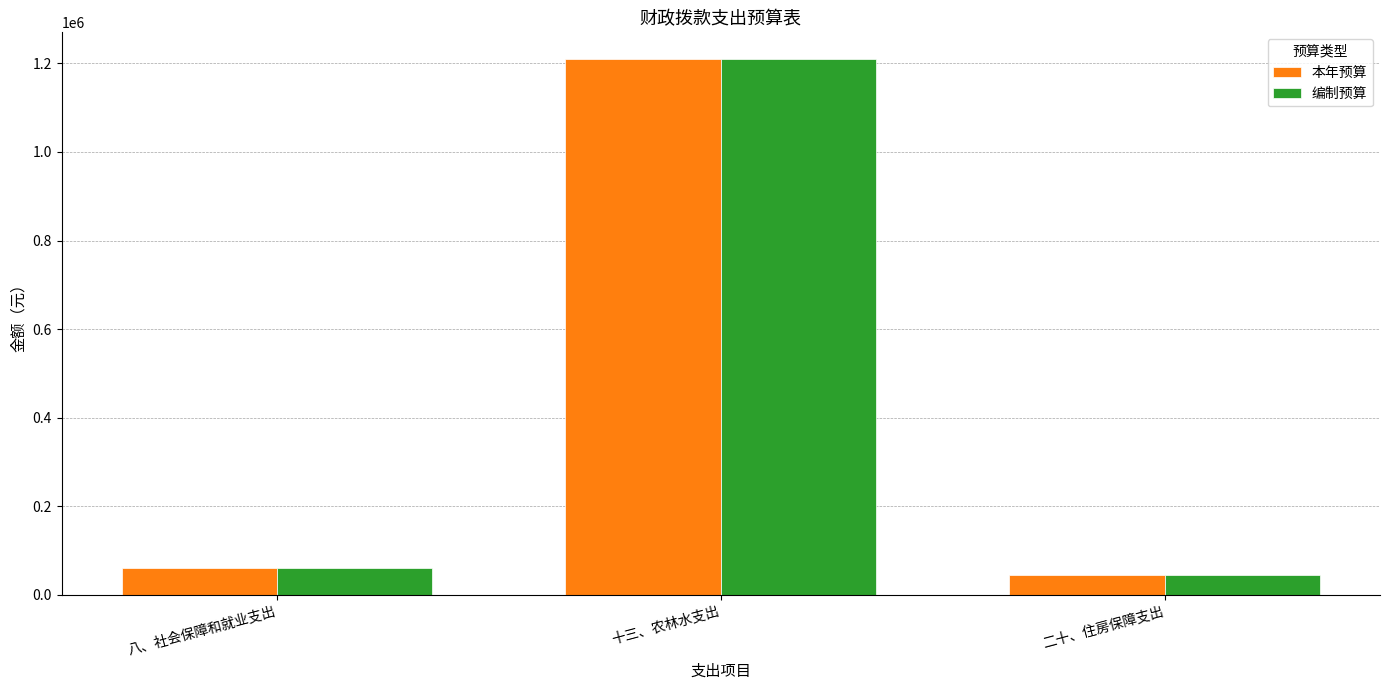

Reading left to right, transcribe all the data shown in this chart.

本年预算: 59252.5	1209772.3	45412.8
编制预算: 59252.5	1209772.3	45412.8